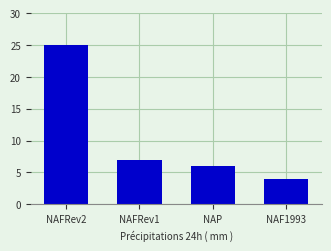

What is the label of the 2nd bar from the right?

NAP